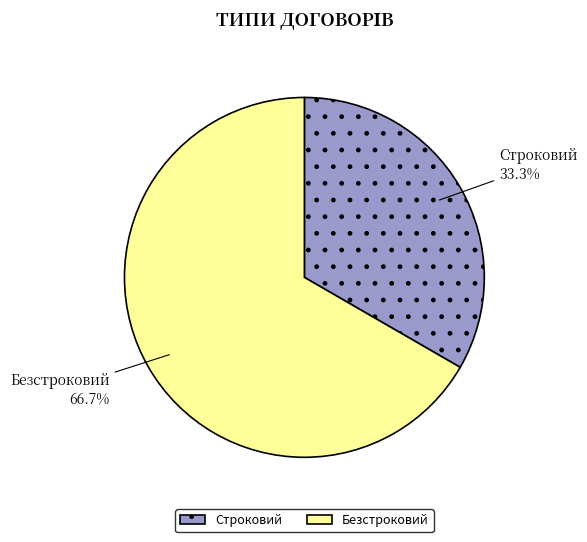

Count the number of slices in the pie.

2